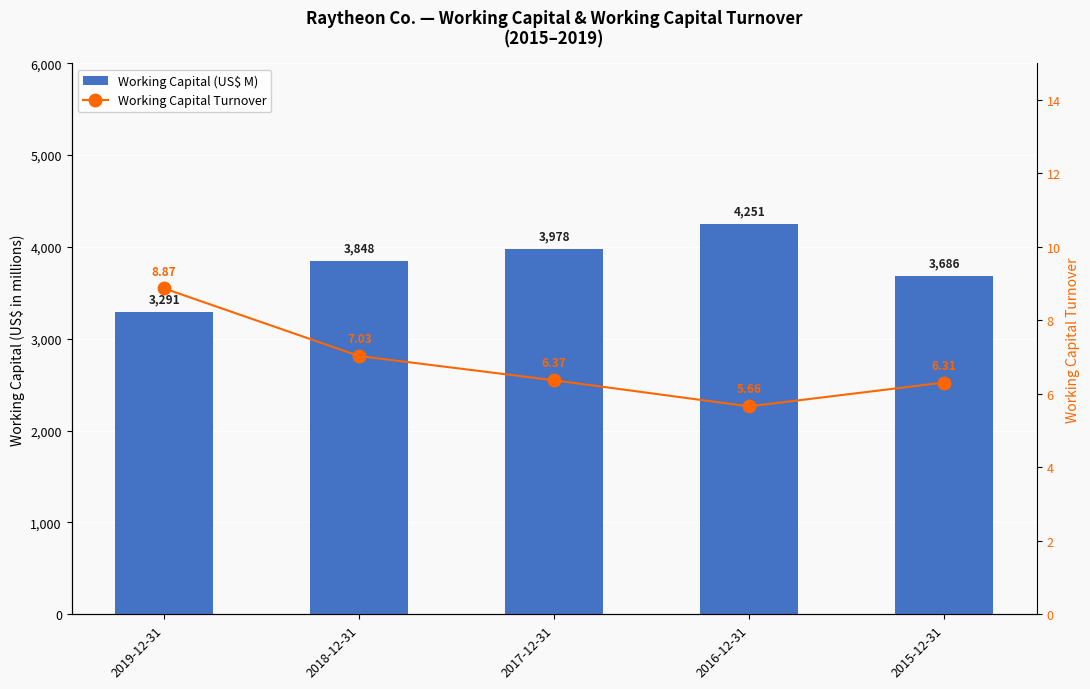

Between 2019-12-31 and 2017-12-31, which is larger?

2017-12-31